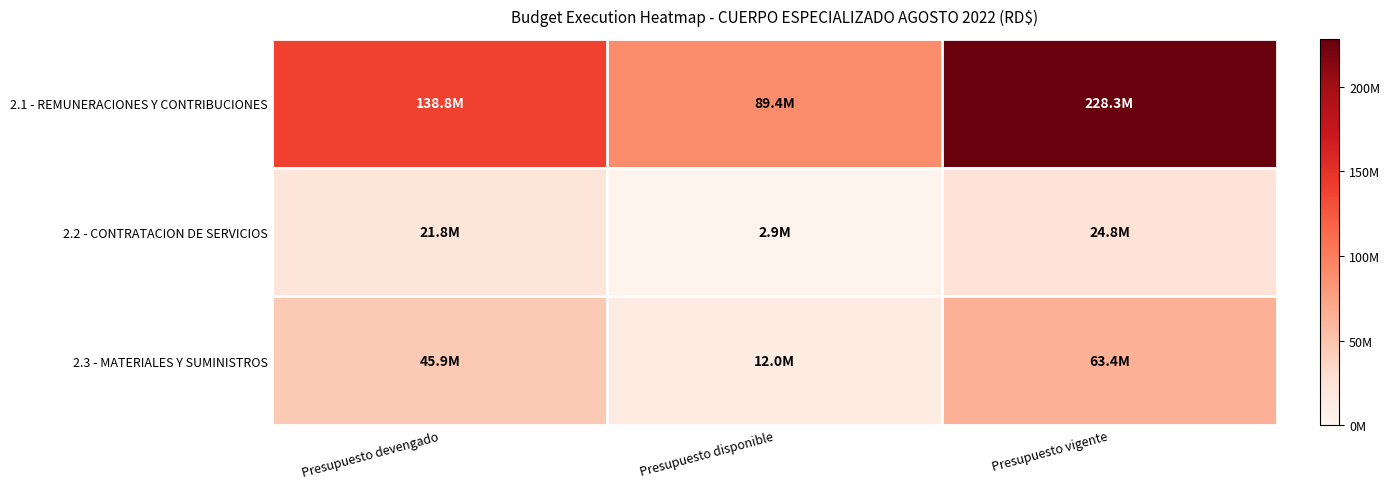

Between Presupuesto disponible and Presupuesto vigente, which is larger?

Presupuesto vigente